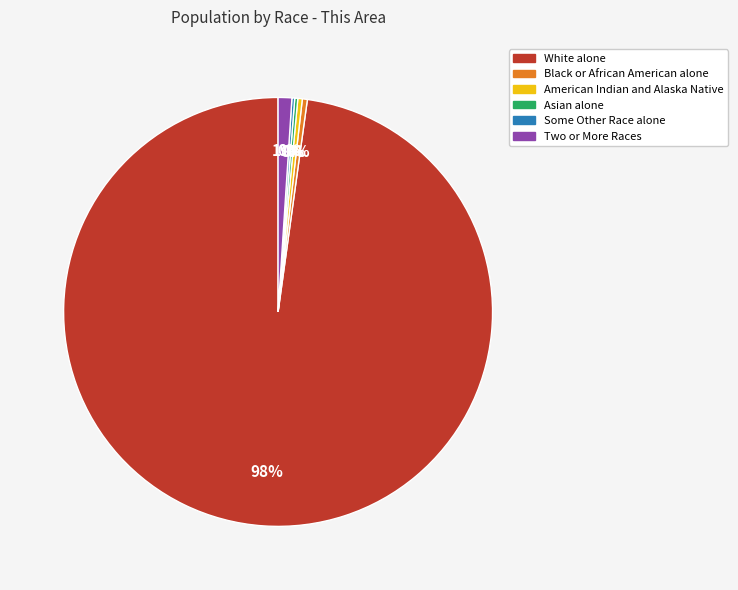

Which category has the biggest portion of the pie?

White alone